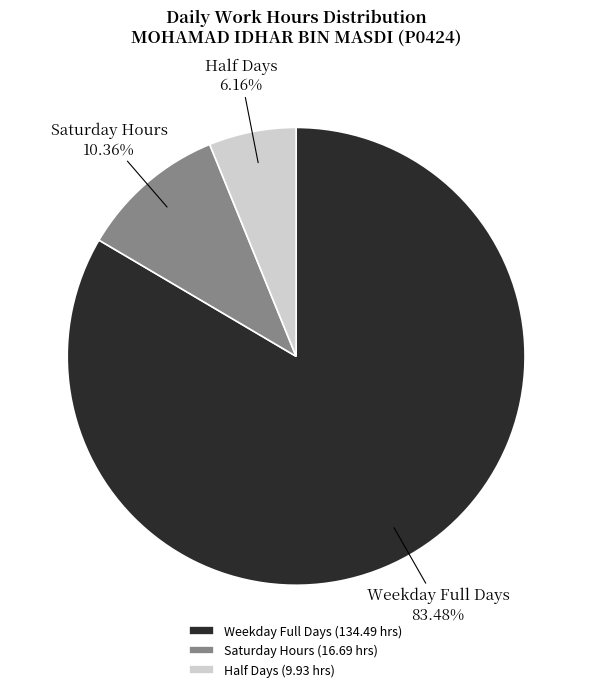

Which category has the biggest portion of the pie?

Weekday Full Days (134.49 hrs)